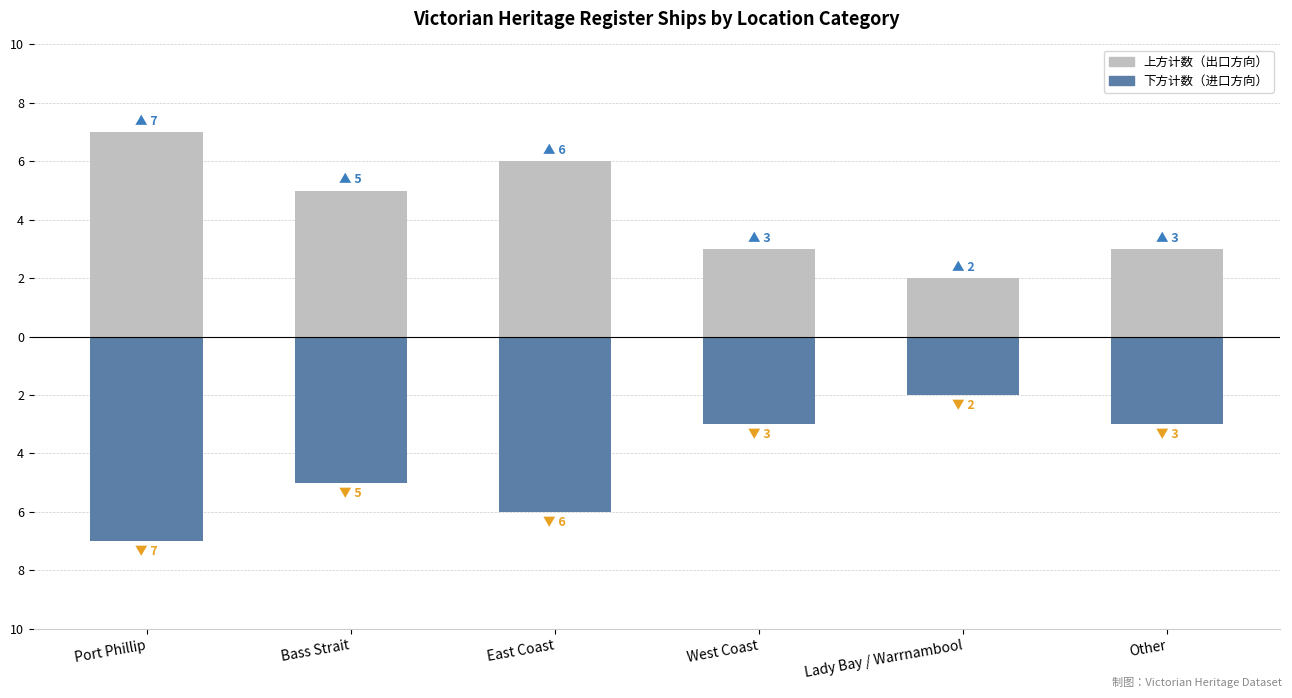

What is the difference between the highest and lowest values at Port Phillip?

14